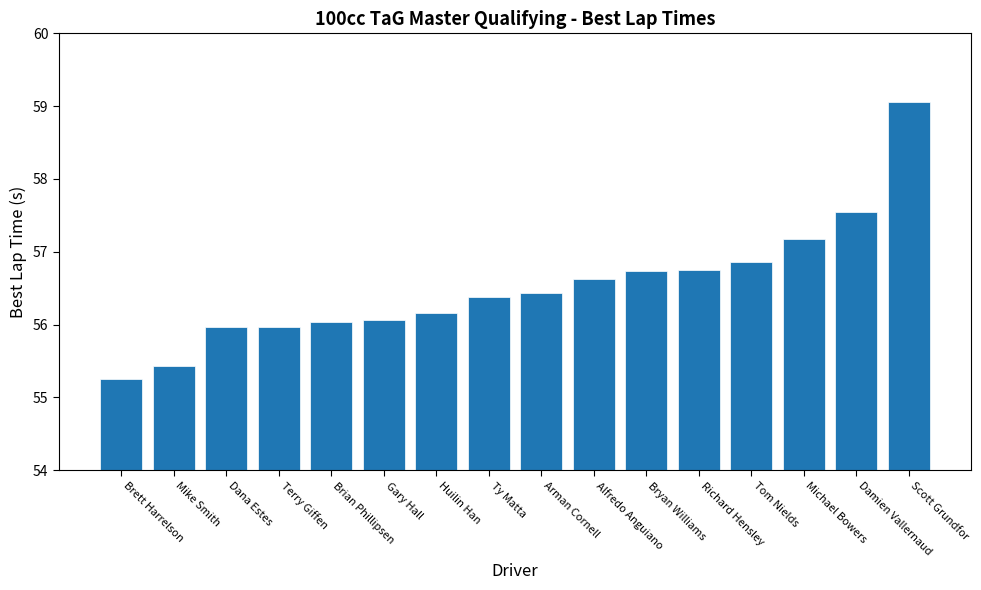

What is the change in value from Huilin Han to Michael Bowers?

+1.0